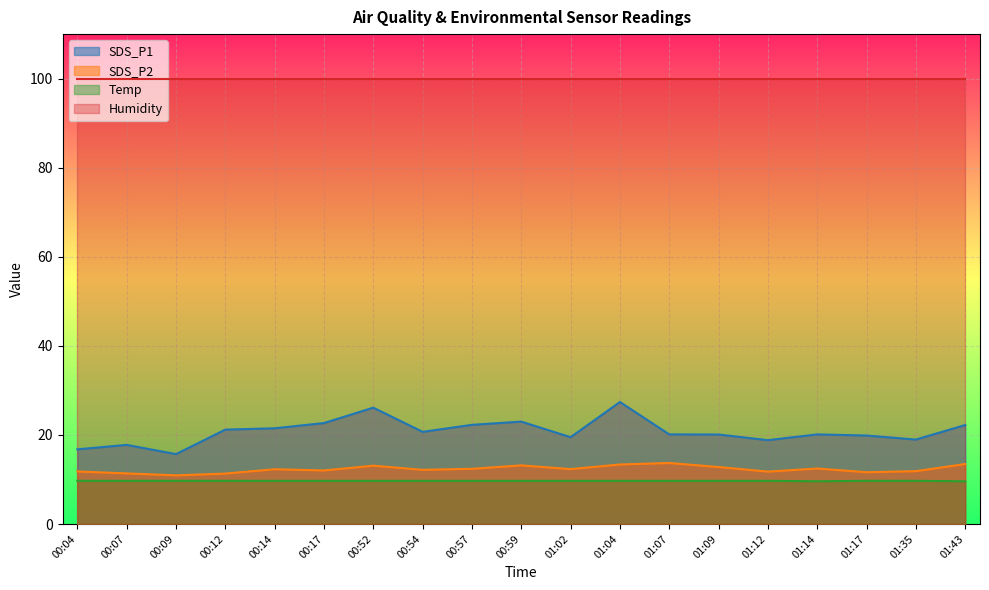

At which label does SDS_P2 reach its minimum?

00:09